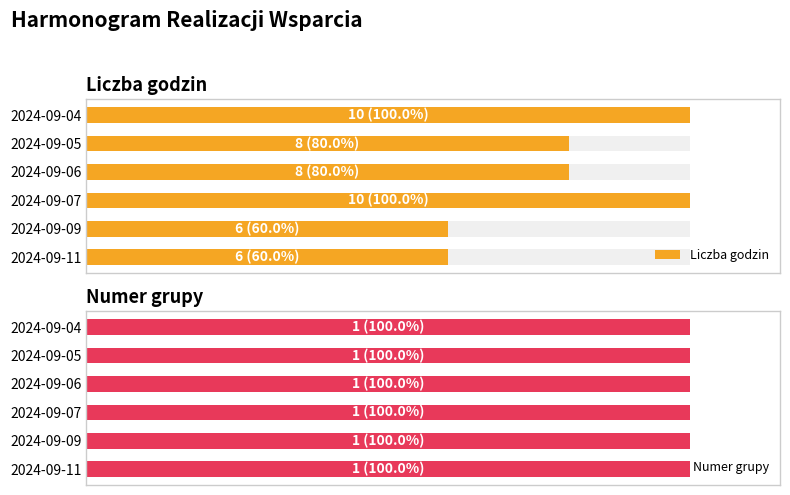

At 6, list the series in order from largest to smallest.

Liczba godzin, Numer grupy